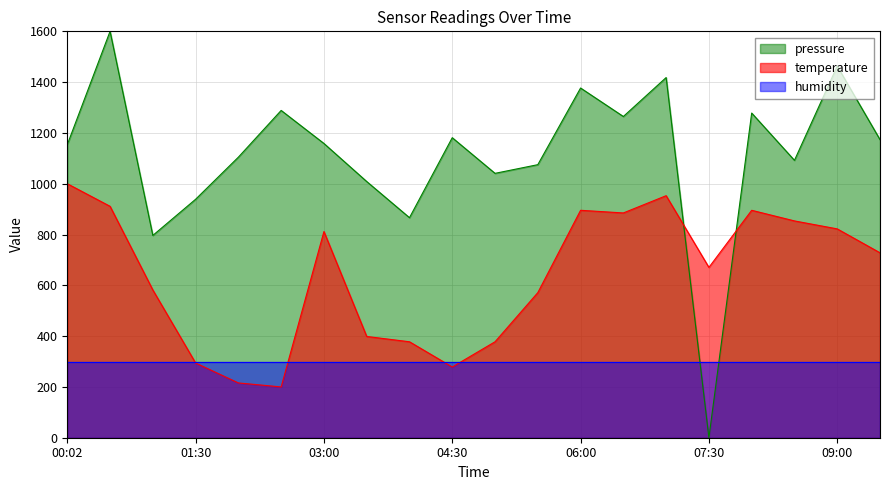

What is the total value across all series at 06:00?

2572.3